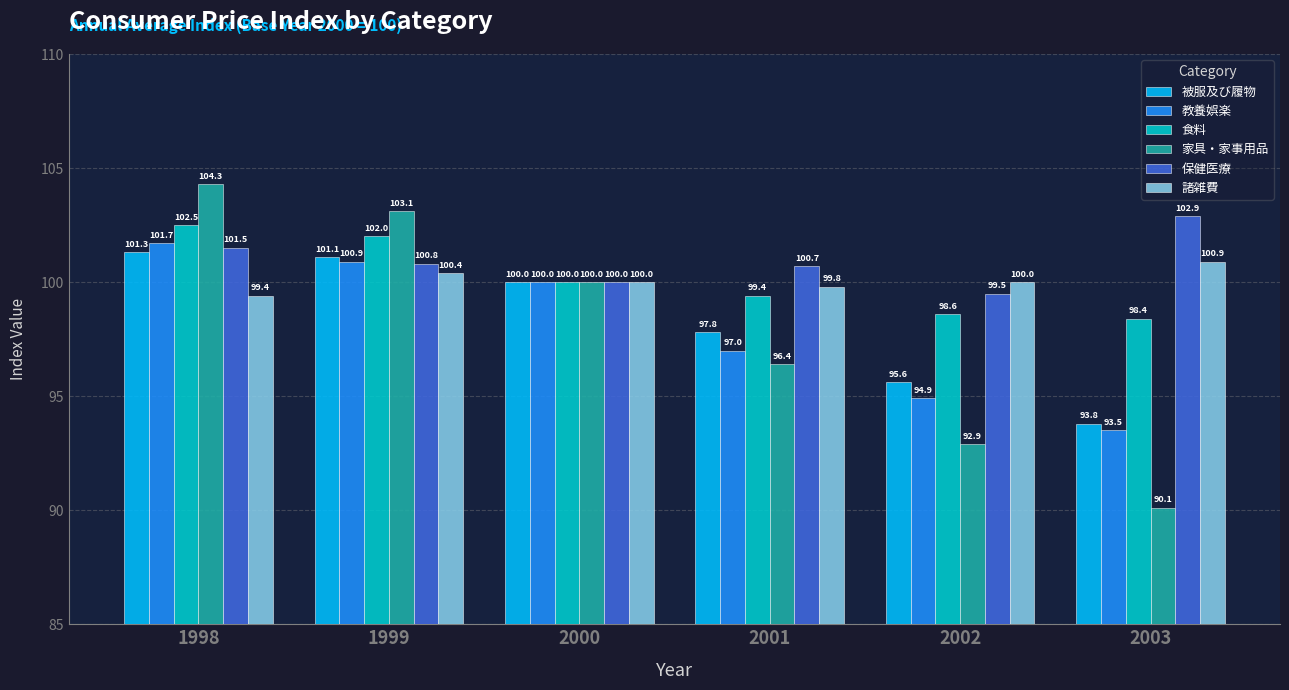

What is the difference between the 家具・家事用品 values at 2002 and 2000?

7.1